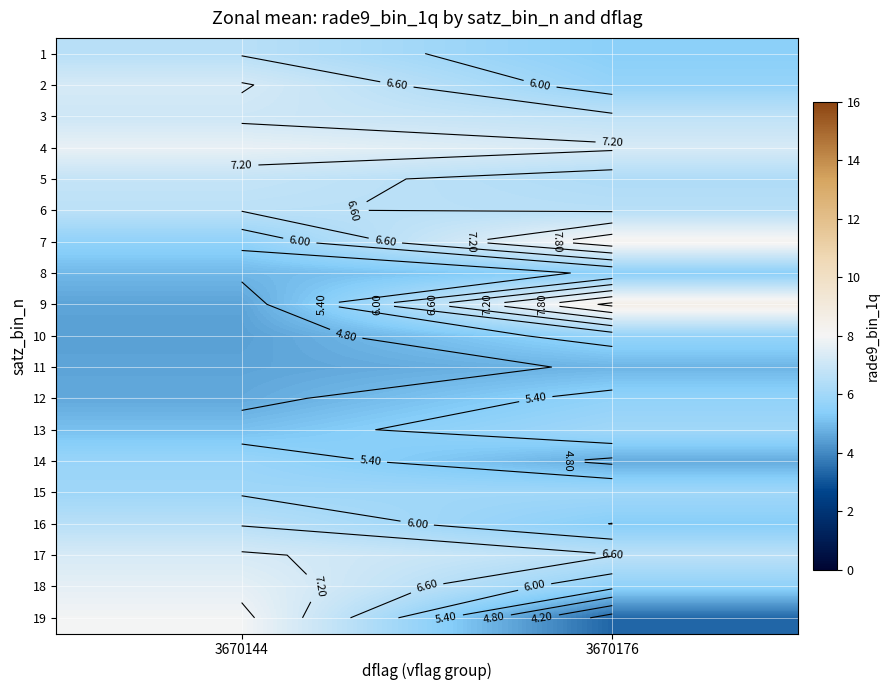

Count the 6 values in the range 6 to 7.

2